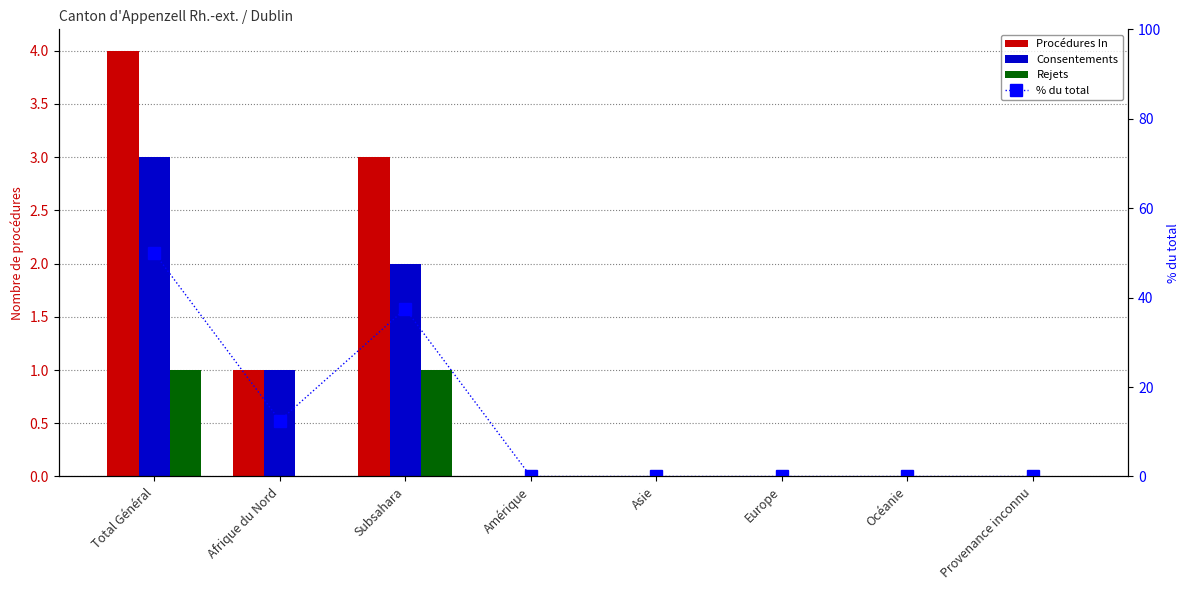

Reading right to left, transcribe all the data shown in this chart.

Procédures In: 0.0	0.0	0.0	0.0	0.0	3.0	1.0	4.0
Consentements: 0.0	0.0	0.0	0.0	0.0	2.0	1.0	3.0
Rejets: 0.0	0.0	0.0	0.0	0.0	1.0	0.0	1.0
% du total: 0.0	0.0	0.0	0.0	0.0	37.5	12.5	50.0